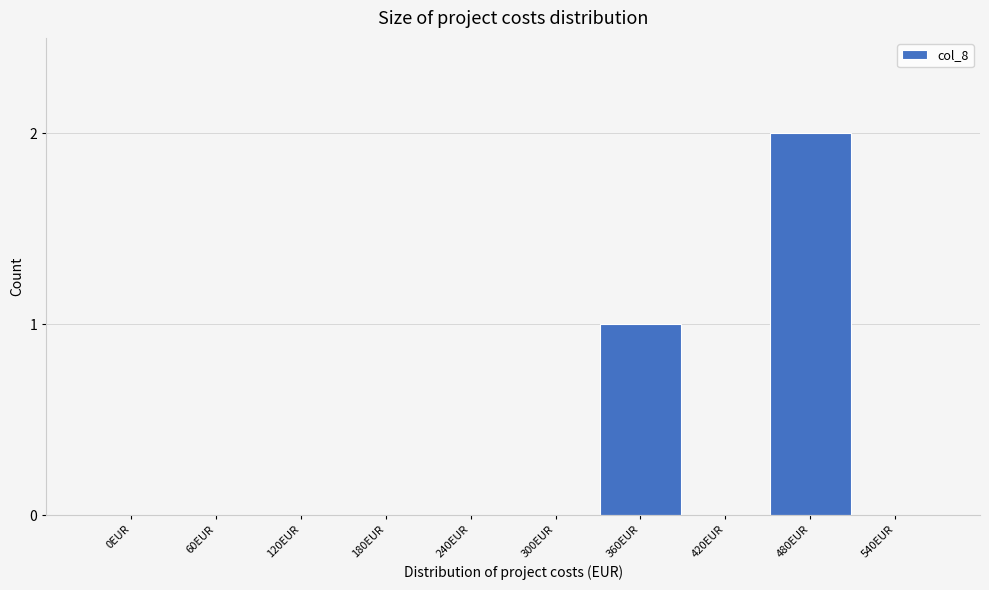

Reading left to right, extract all data points from this chart.

0EUR=0	60EUR=0	120EUR=0	180EUR=0	240EUR=0	300EUR=0	360EUR=1	420EUR=0	480EUR=2	540EUR=0